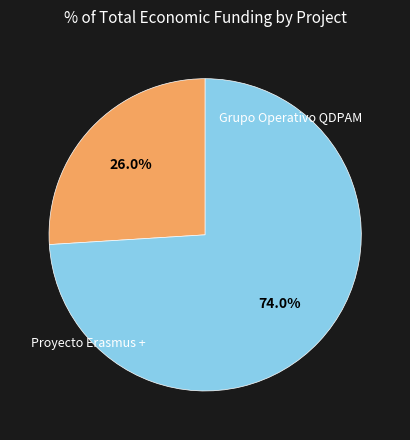

How many segments does this pie chart have?

2